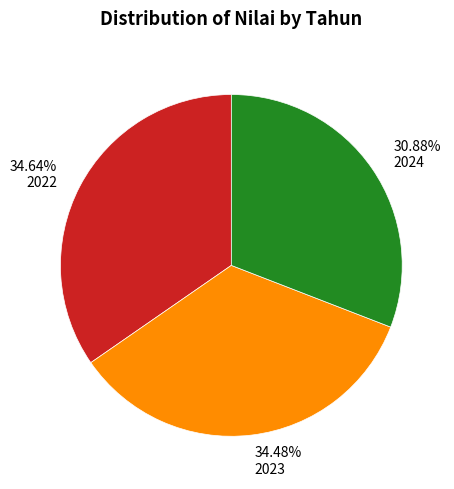

What is the ratio of the value at 2023 to the value at 2022?

1.0